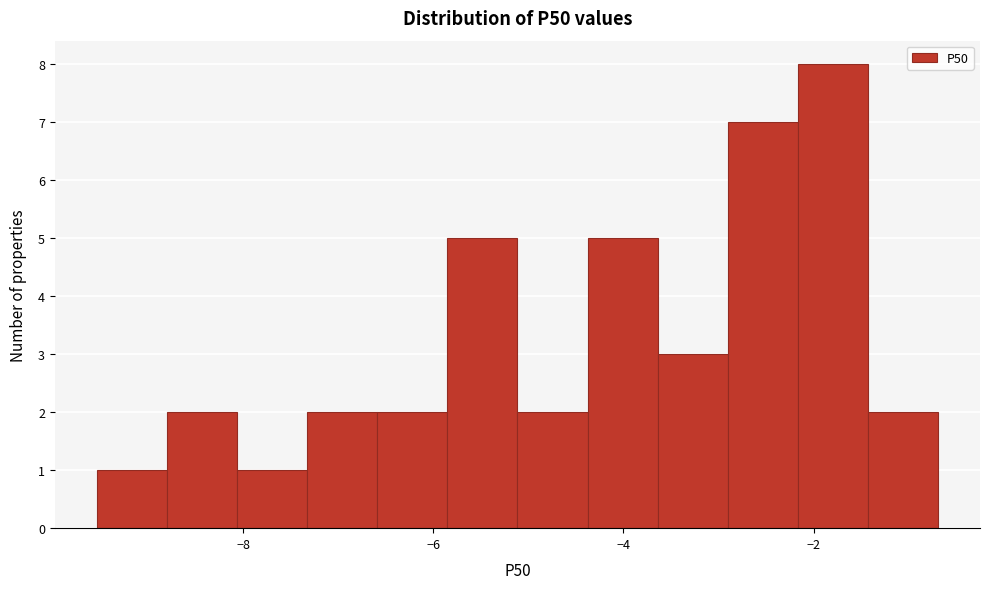

Read against the x-axis, roughly where is the centre of the tallest bar?

-1.8